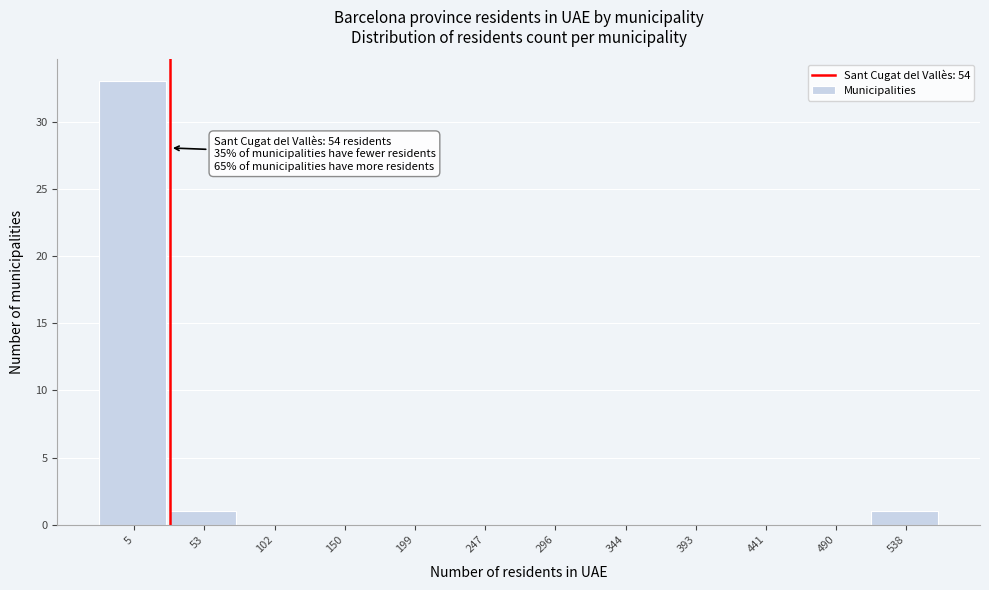

Reading right to left, list all the values displayed in this chart.

538=1	490=0	441=0	393=0	344=0	296=0	247=0	199=0	150=0	102=0	53=1	5=33